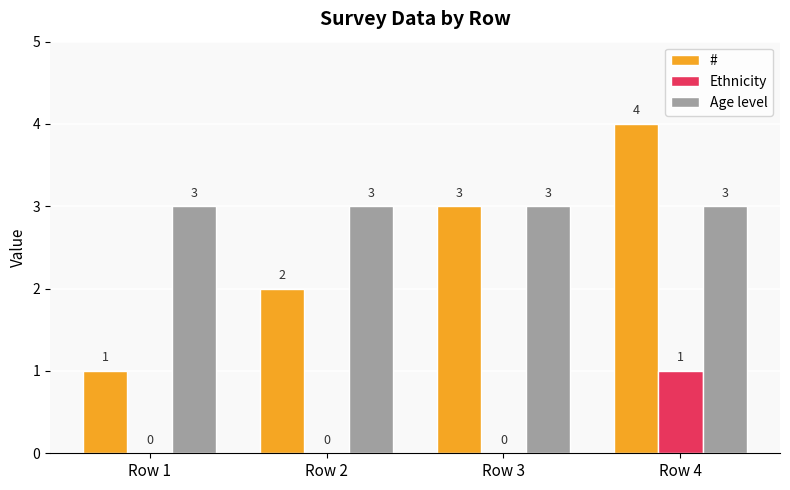

Which series has the widest spread of values?

#